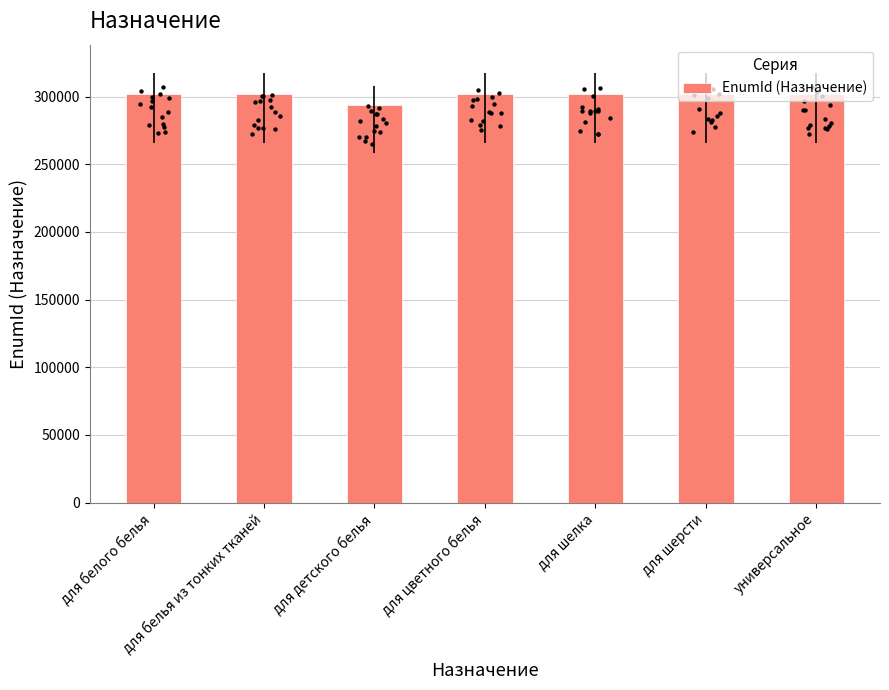

Approximately how many times larger is the value at универсальное compared to для шелка?

1.0